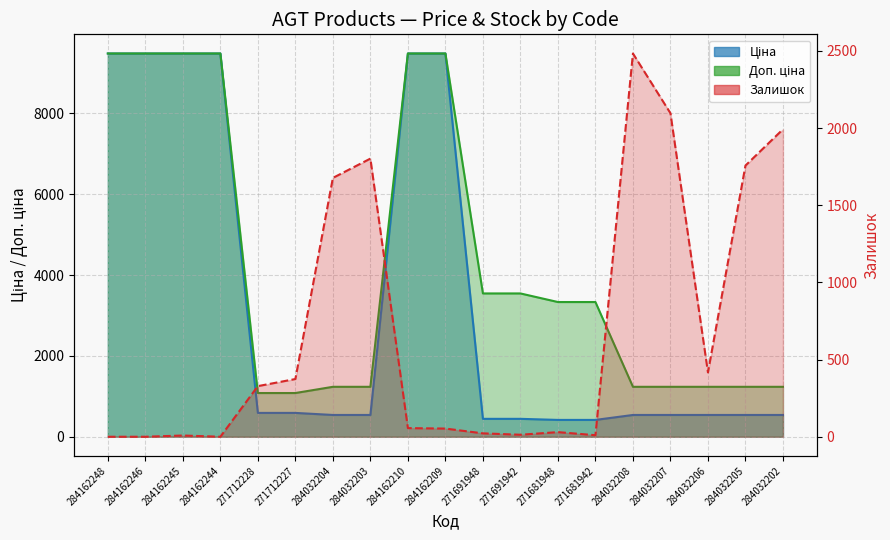

True or false: Доп. ціна and Залишок cross at least once.

True